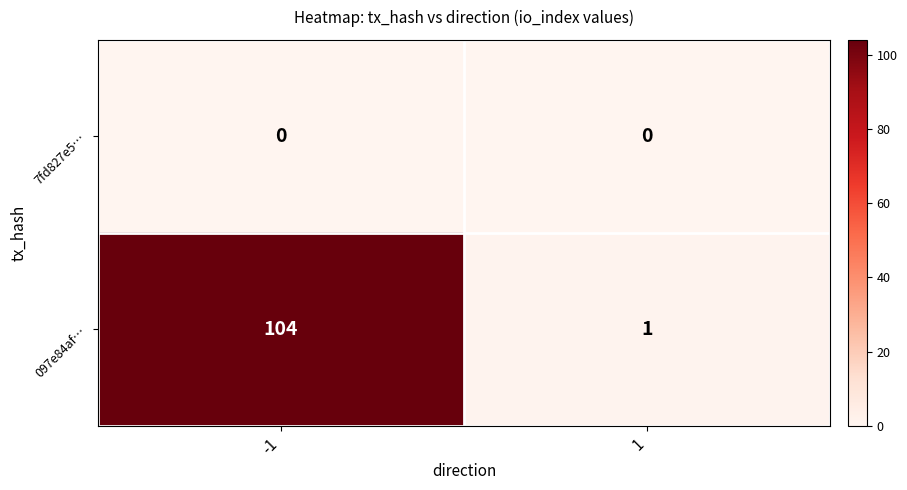

Which series has the largest total across all categories?

097e84af…